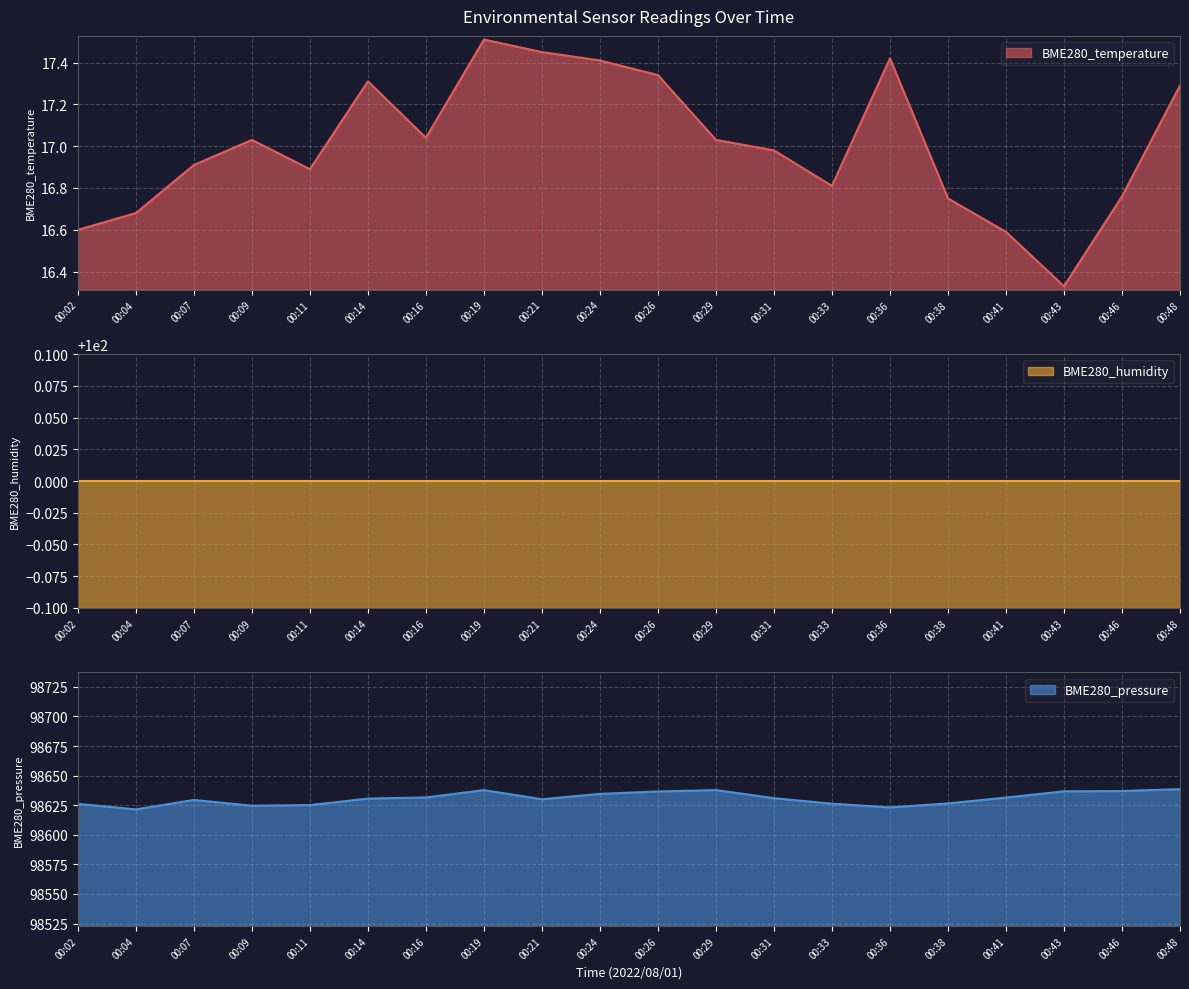

True or false: BME280_pressure has a value of 171894.8 at 00:16.

False